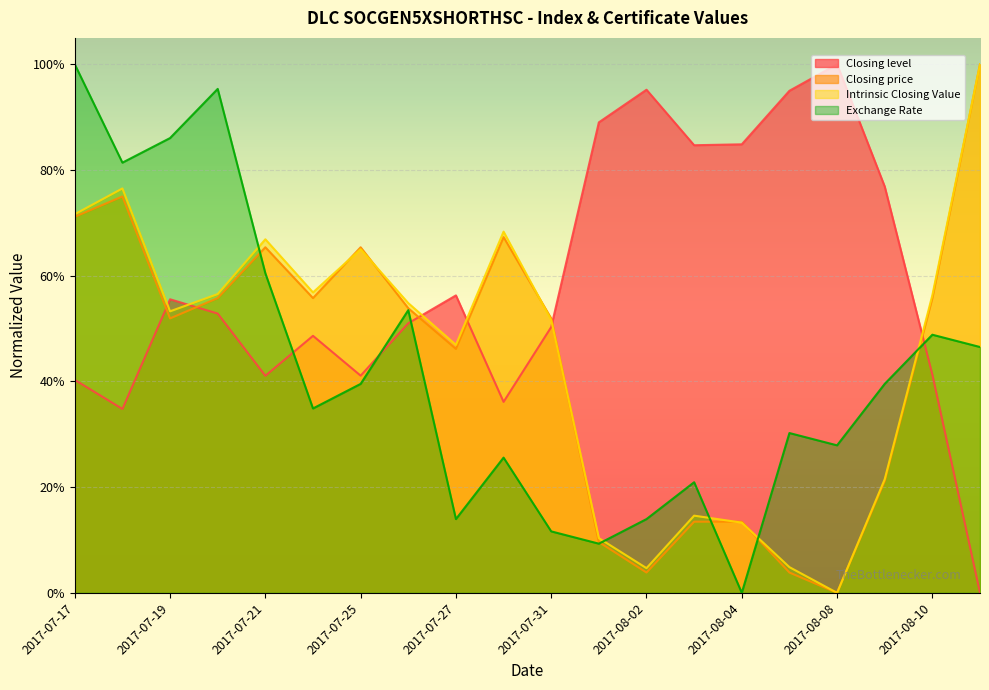

Where is Intrinsic Closing Value nearest to the value 0?

2017-08-08